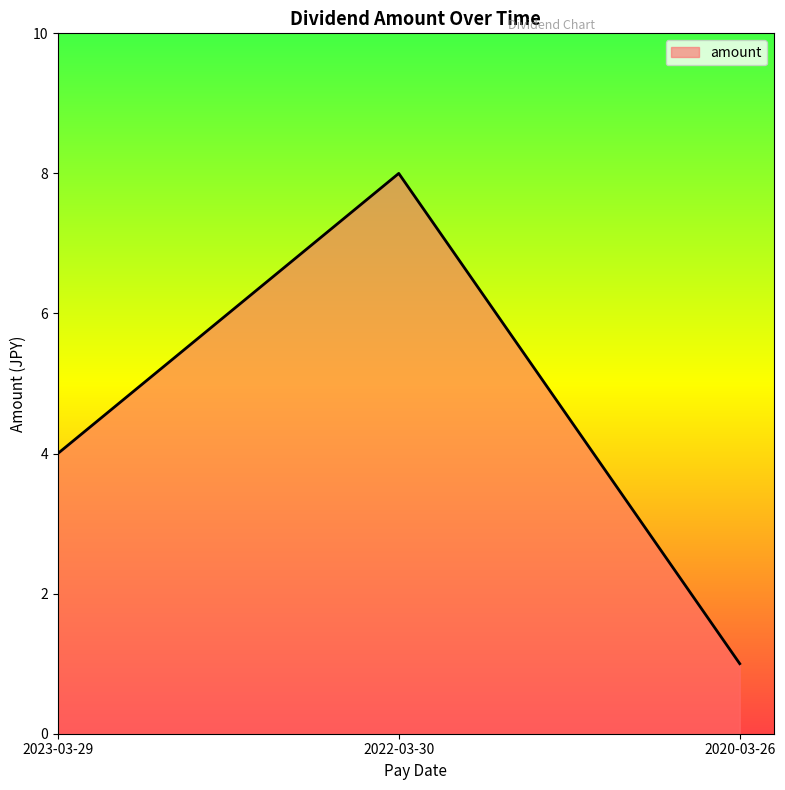

List the labels in order of value, smallest first.

2020-03-26, 2023-03-29, 2022-03-30